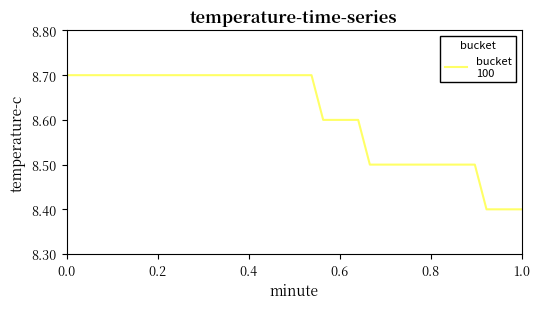

What is the maximum value shown in the chart?

8.7